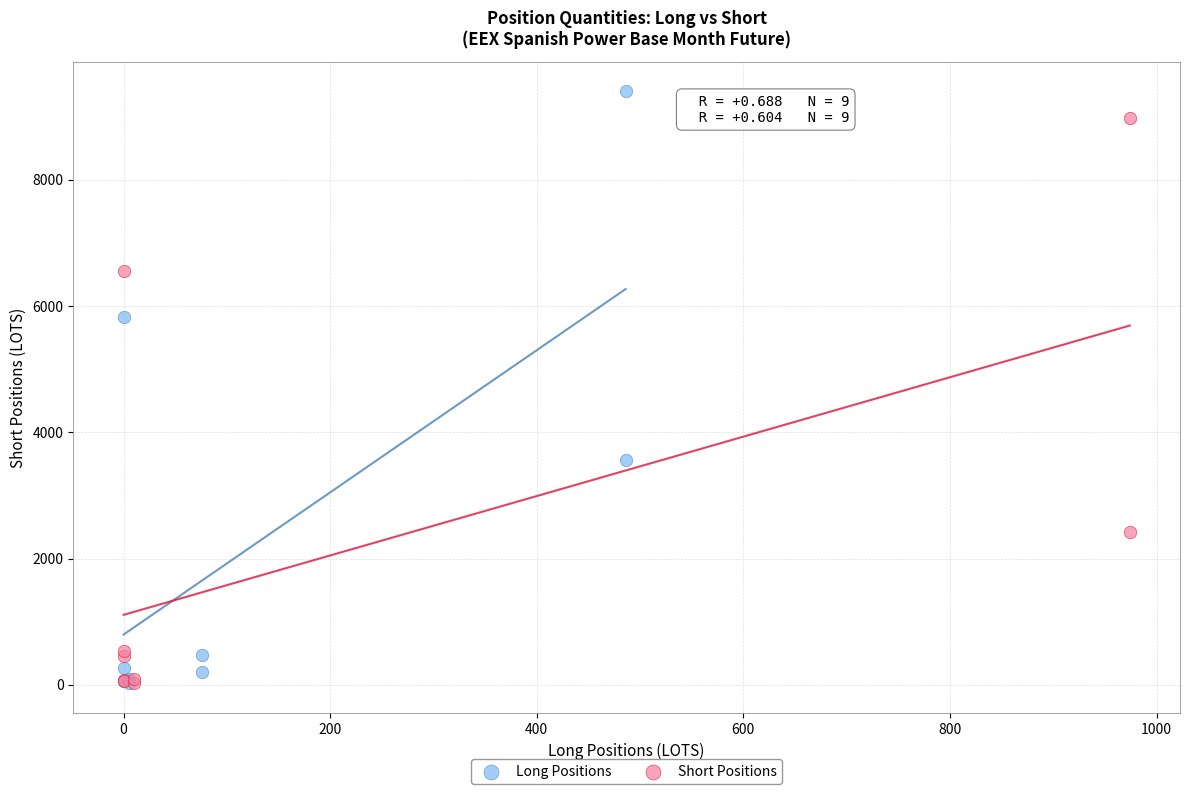

Which series contains the highest Y value?

Long Positions